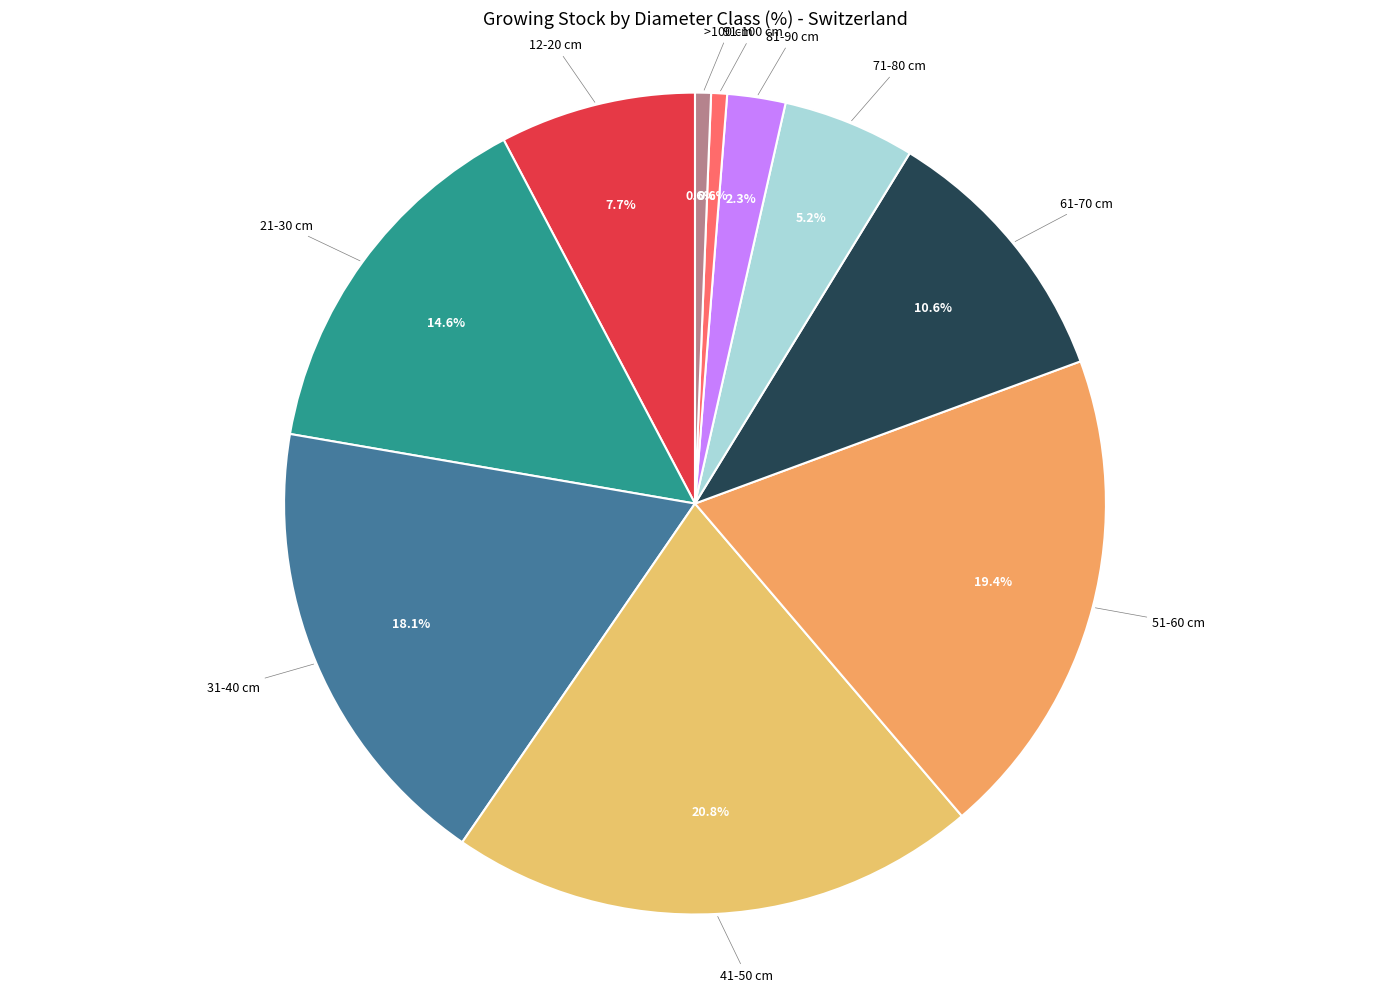

Count the number of slices in the pie.

10